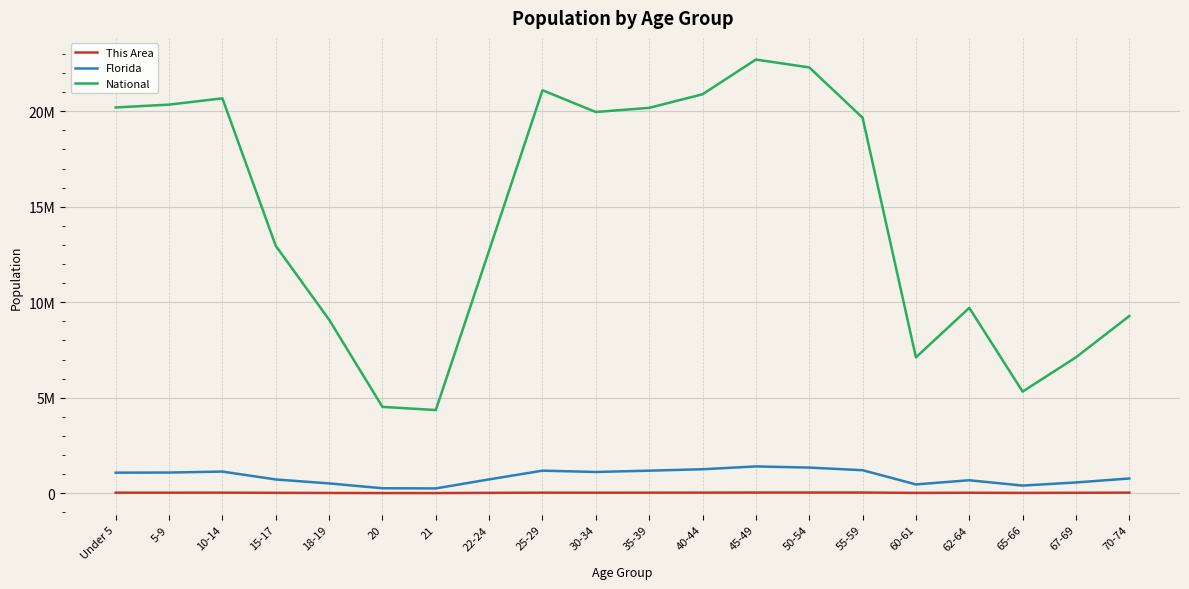

What is the total value across all series at Under 5?

21300761